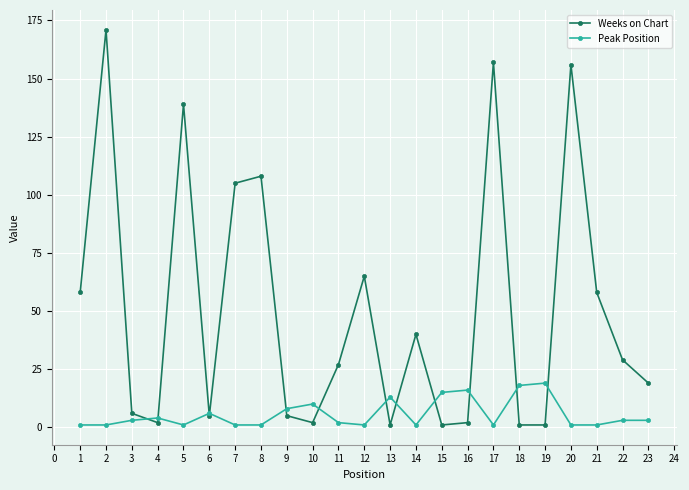

At 14, list the series in order from smallest to largest.

Peak Position, Weeks on Chart